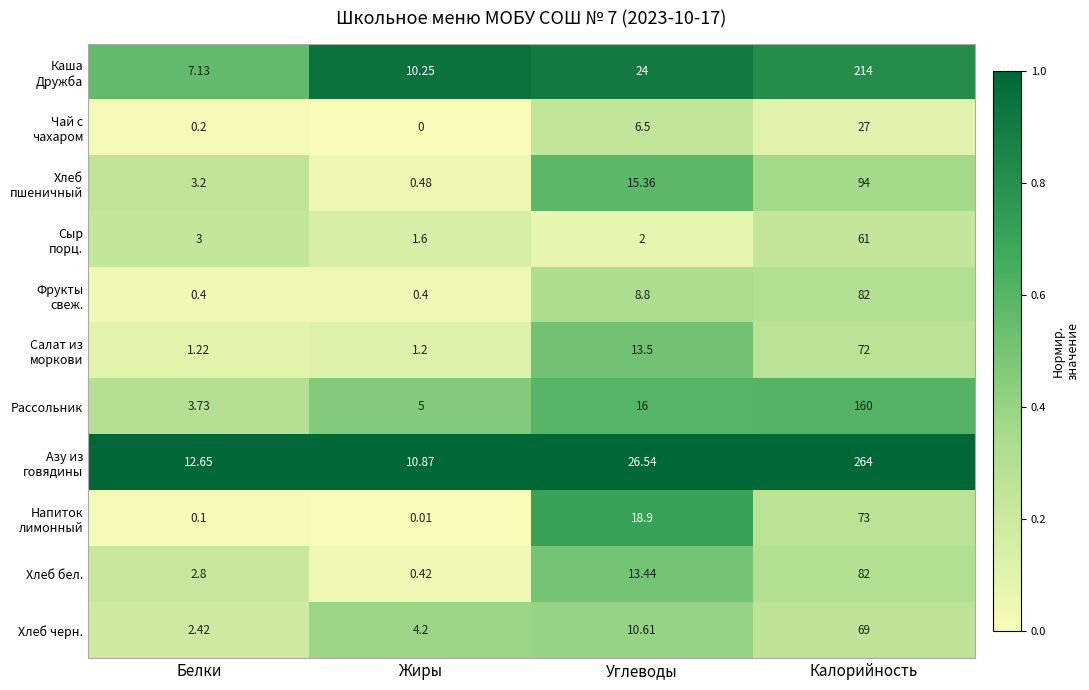

At how many categories does at least one series exceed 0?

4